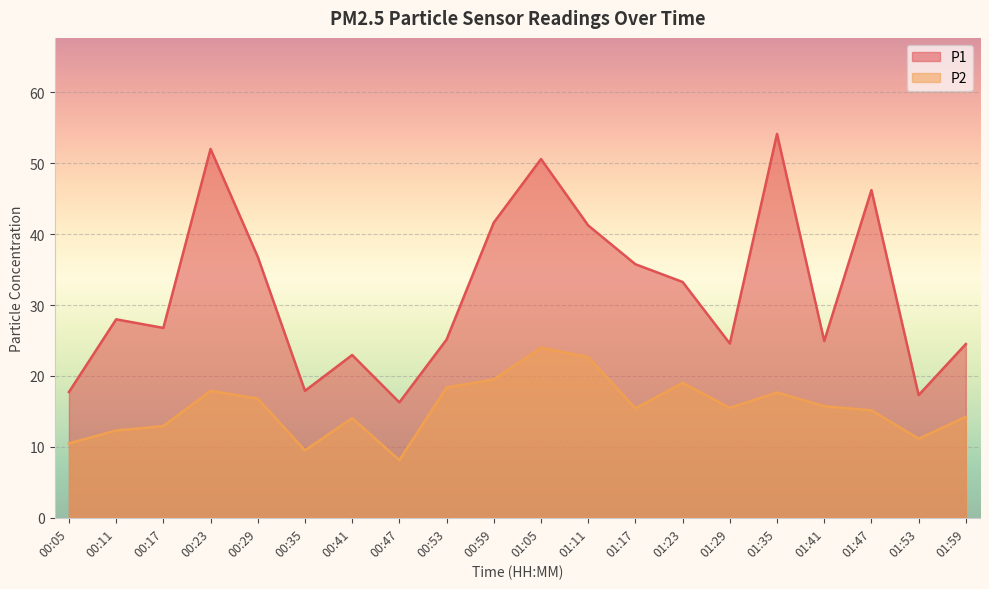

What is the label of the 7th point from the left?

00:41